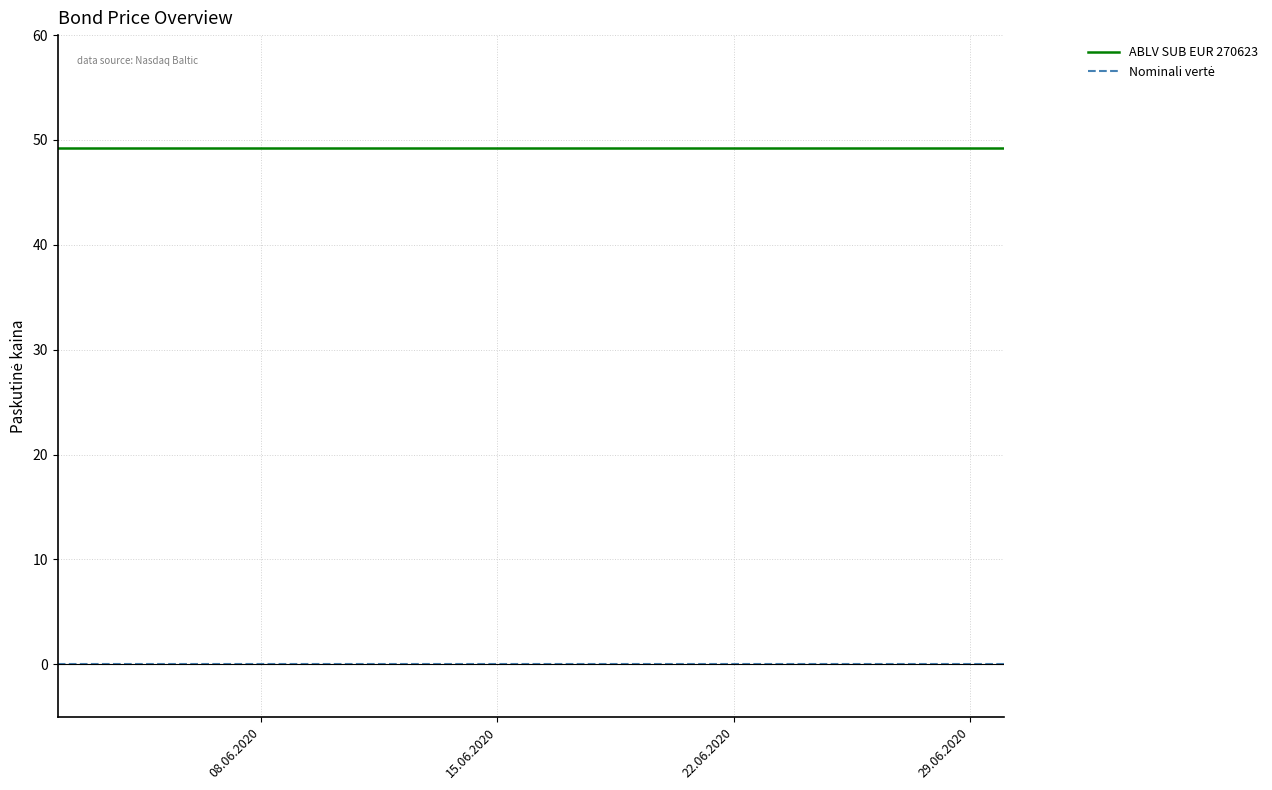

Which series has the widest spread of values?

ABLV SUB EUR 270623